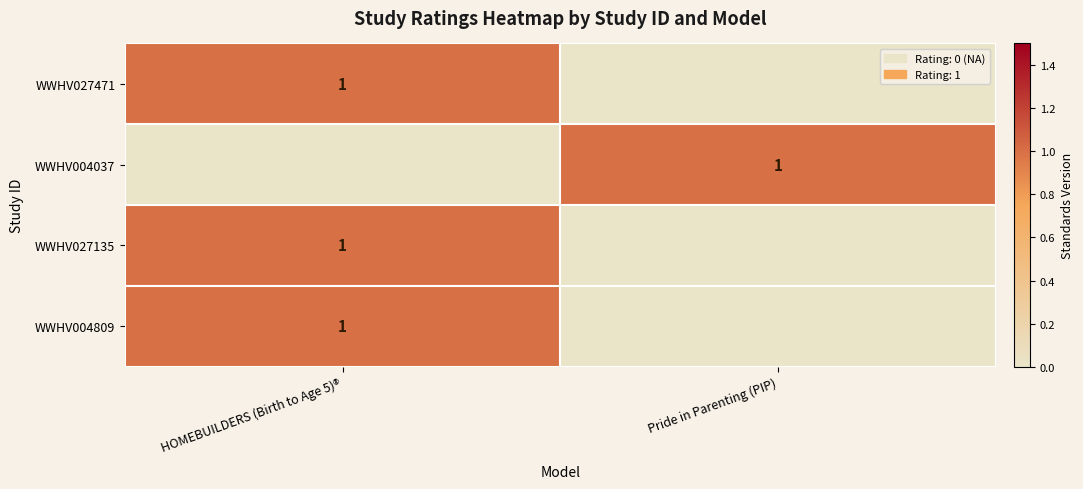

The WWHV004809 series shows 2 at HOMEBUILDERS (Birth to Age 5)®. True or false?

False